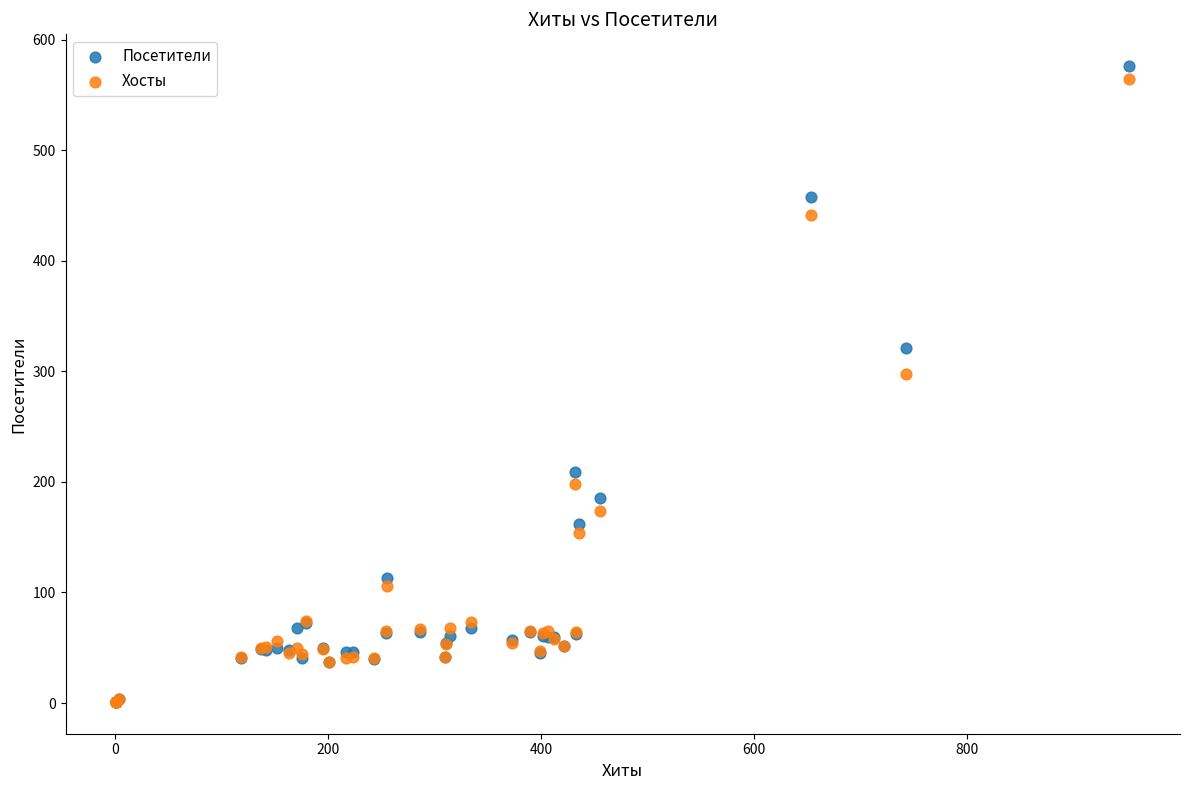

Which series reaches the maximum Y coordinate?

Посетители